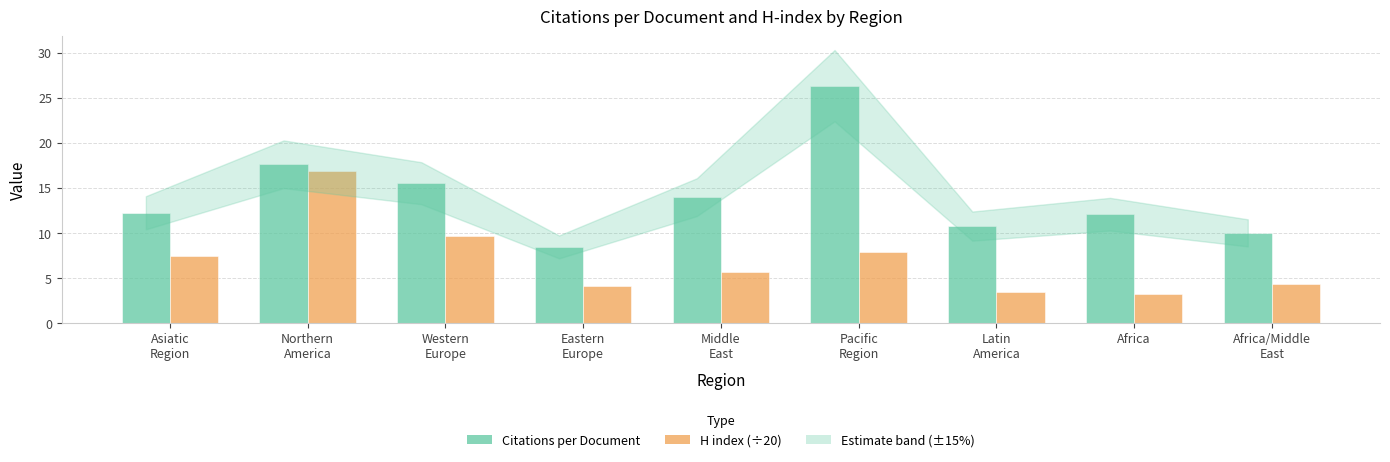

What is the maximum value shown in the chart?

26.4